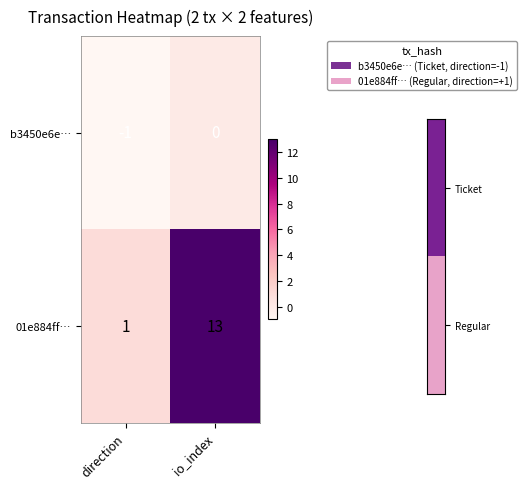

What is the greatest value displayed?

13